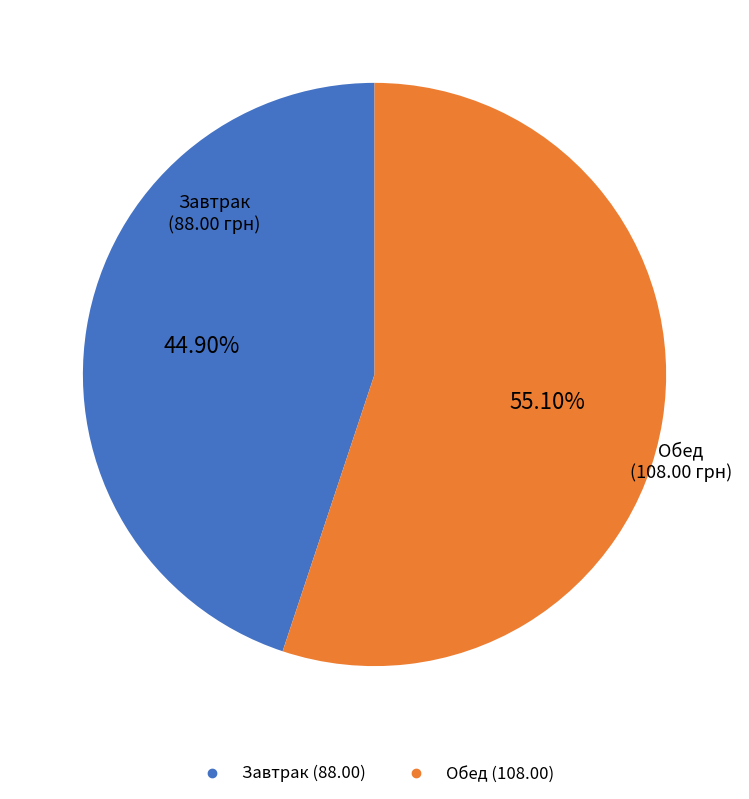

Is there any slice that represents more than half of the pie?

Yes